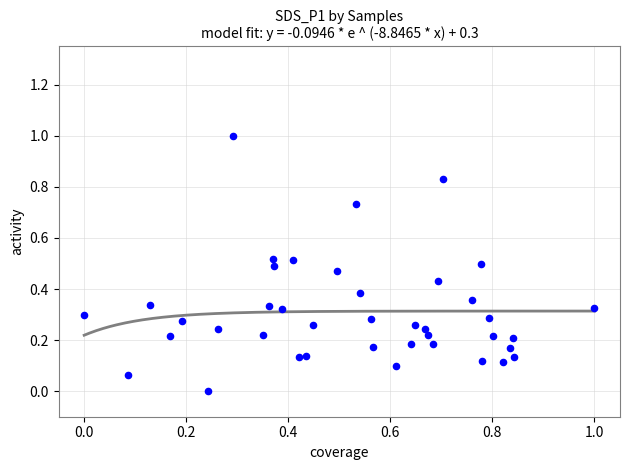

What is the range of Y values (max minus min)?

1.0